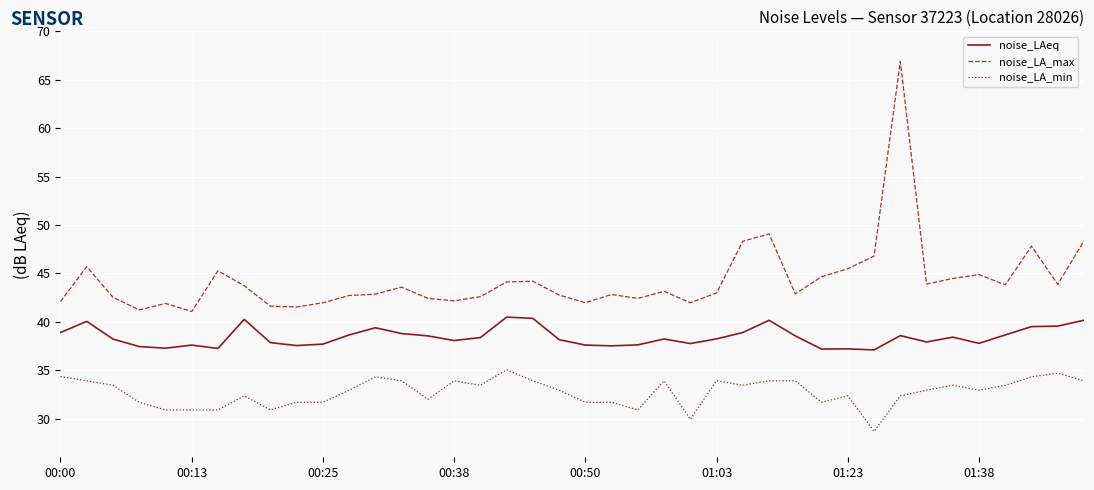

Which series has the largest total across all categories?

noise_LA_max